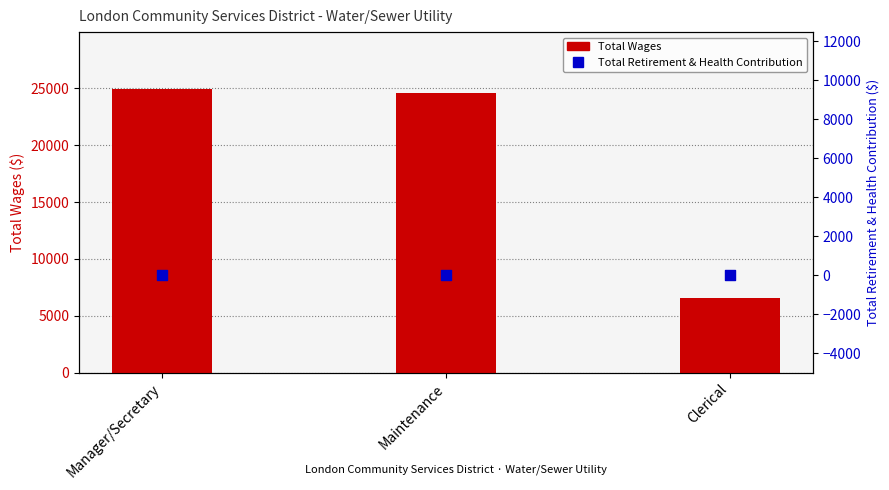

What are all the series names shown in the legend?

Total Wages, Total Retirement & Health Contribution